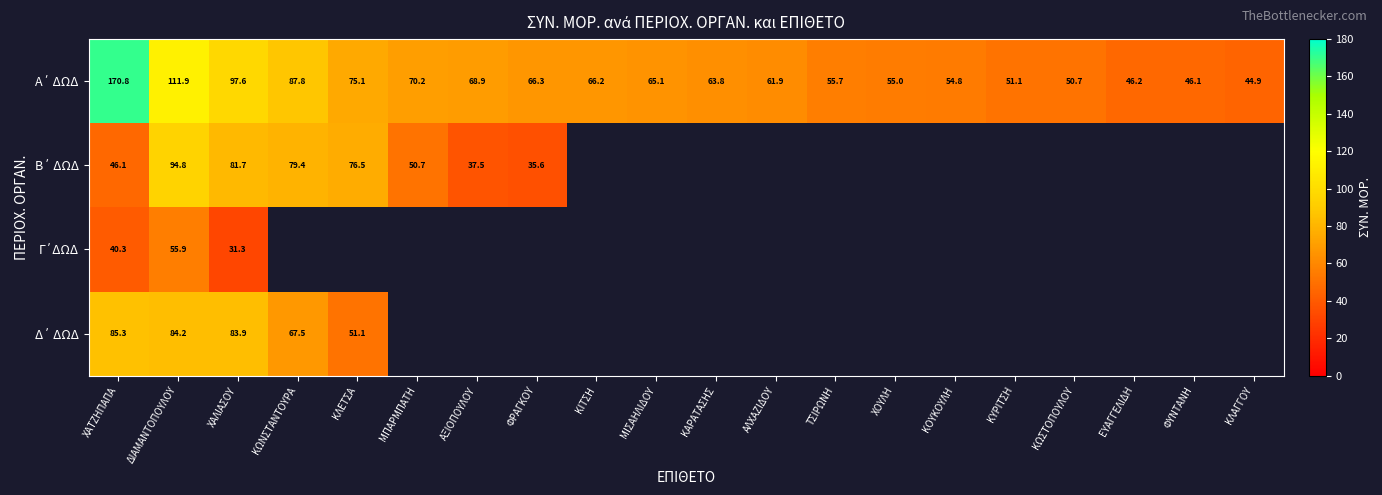

At how many categories does at least one series exceed 85?

4